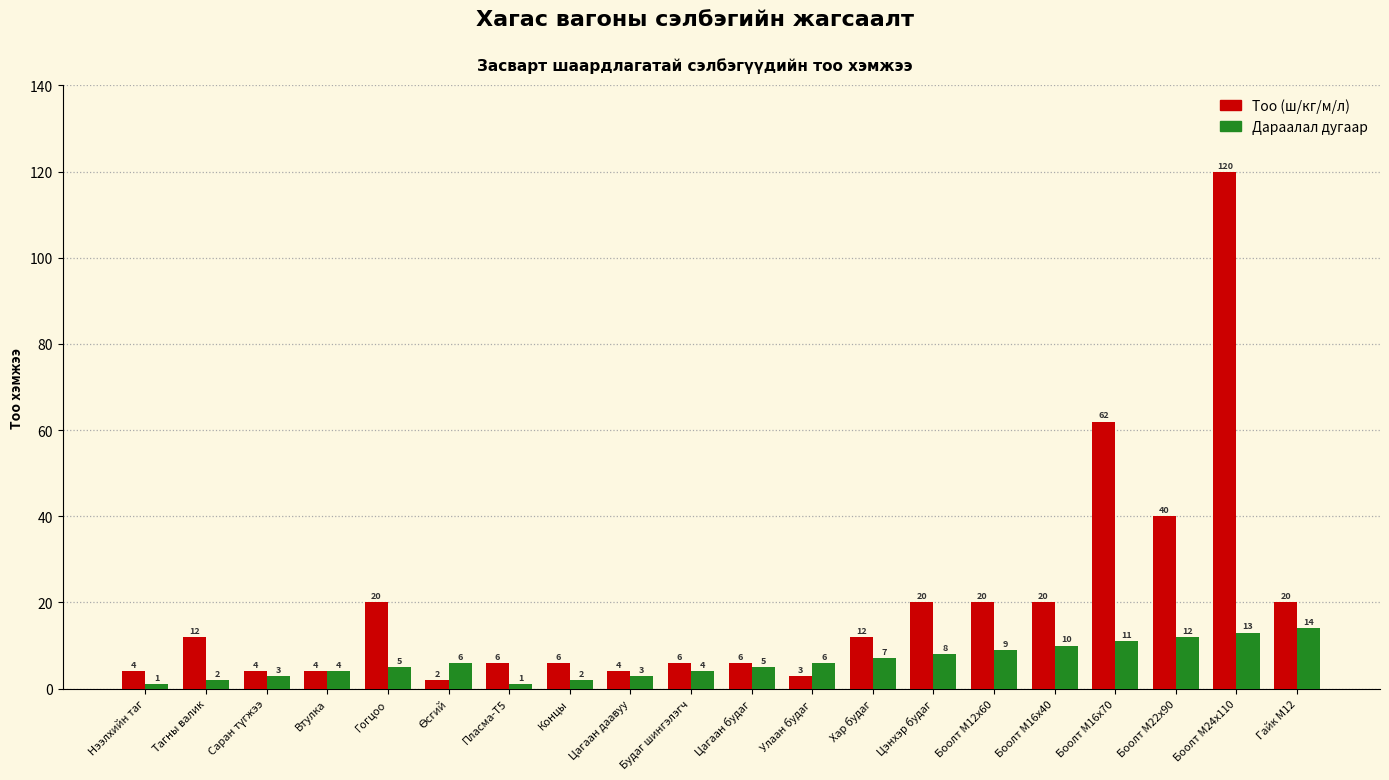

What is the greatest value displayed?

120